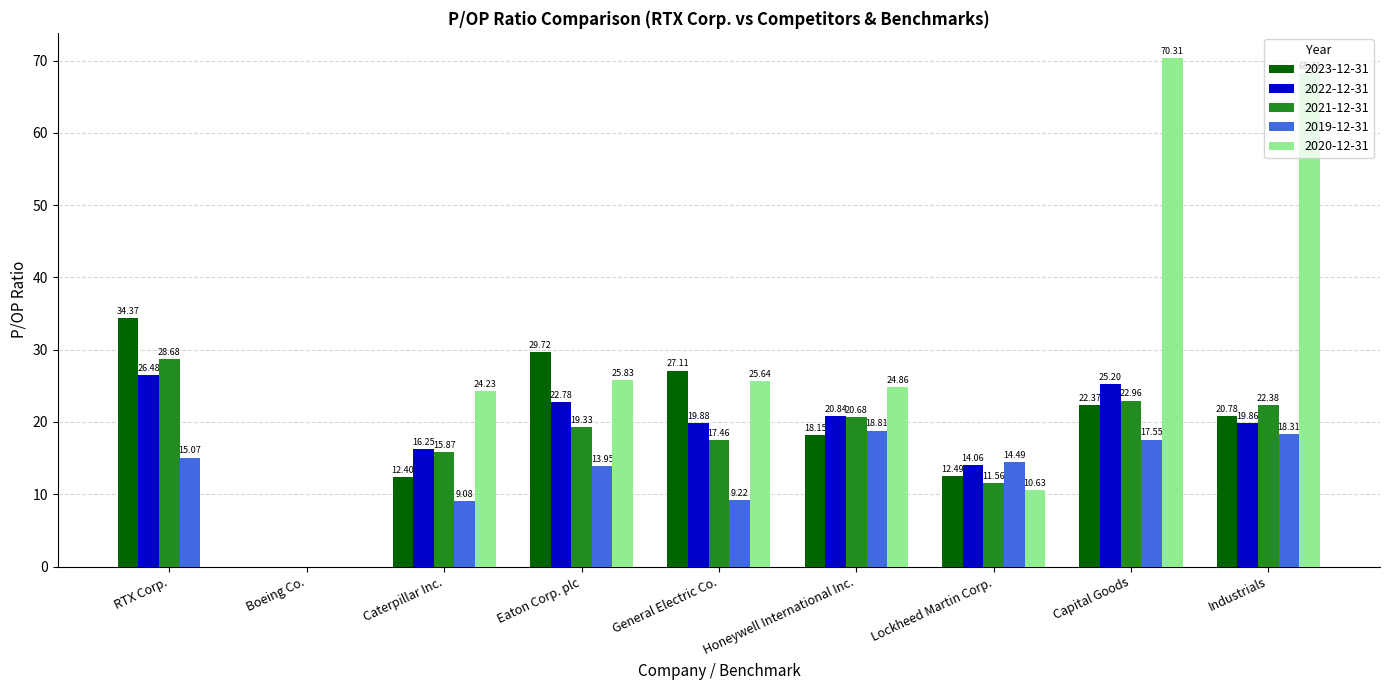

At which category is the sum across all series the highest?

Capital Goods